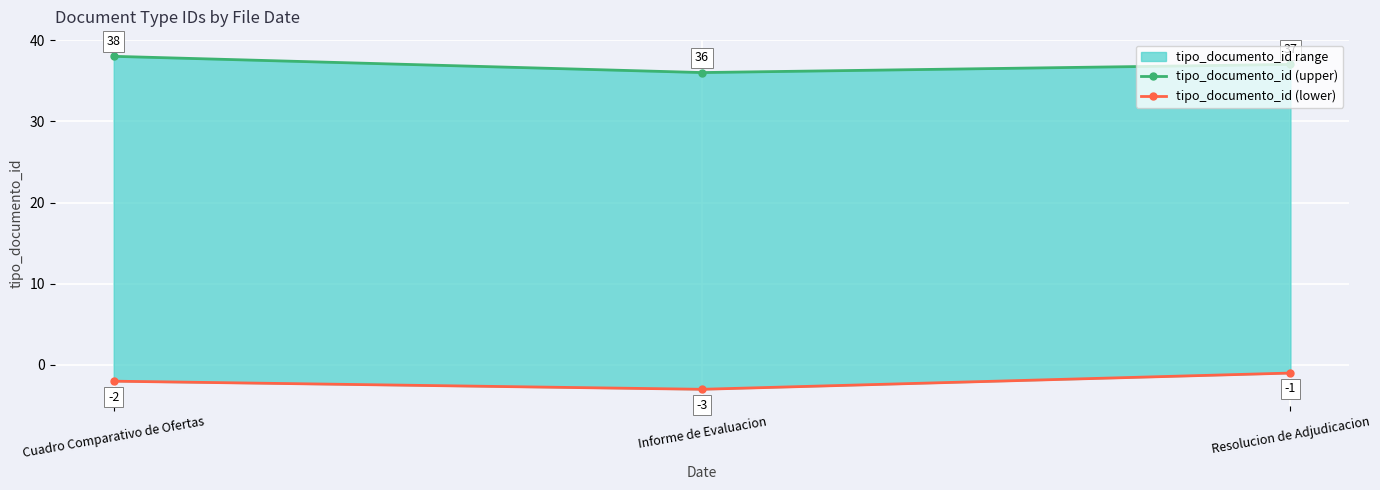

How many lines are shown in the chart?

2